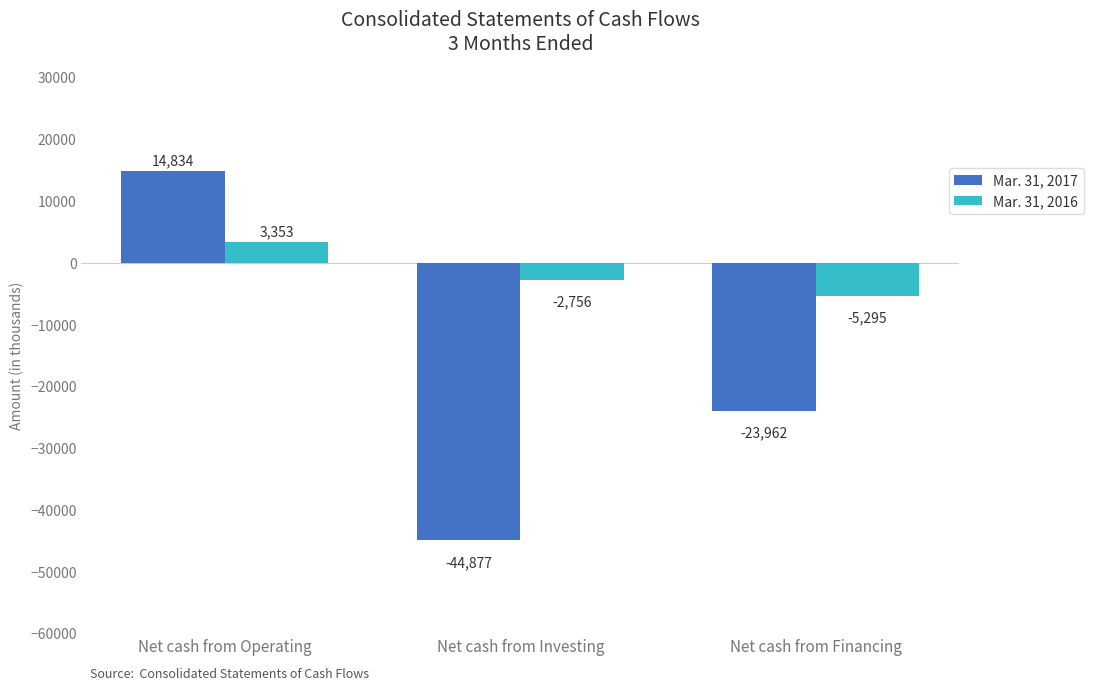

Reading left to right, extract all data points from this chart.

Mar. 31, 2017: Net cash from Operating=14834	Net cash from Investing=-44877	Net cash from Financing=-23962
Mar. 31, 2016: Net cash from Operating=3353	Net cash from Investing=-2756	Net cash from Financing=-5295